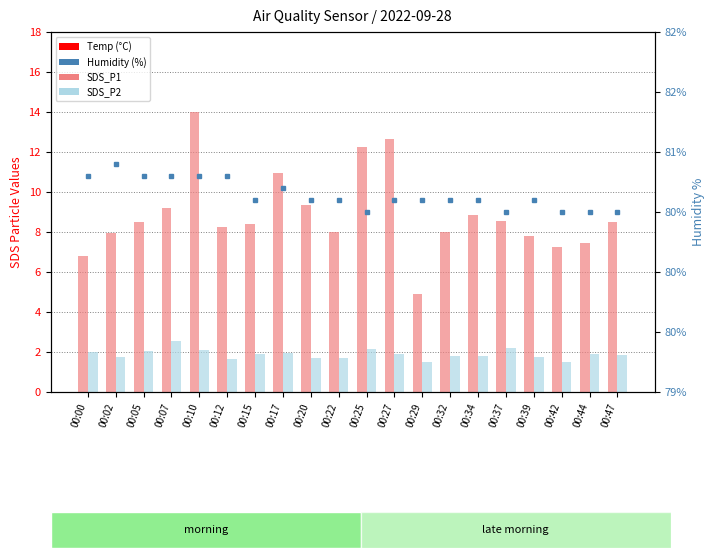

How many Temp values are between 18 and 19?

20